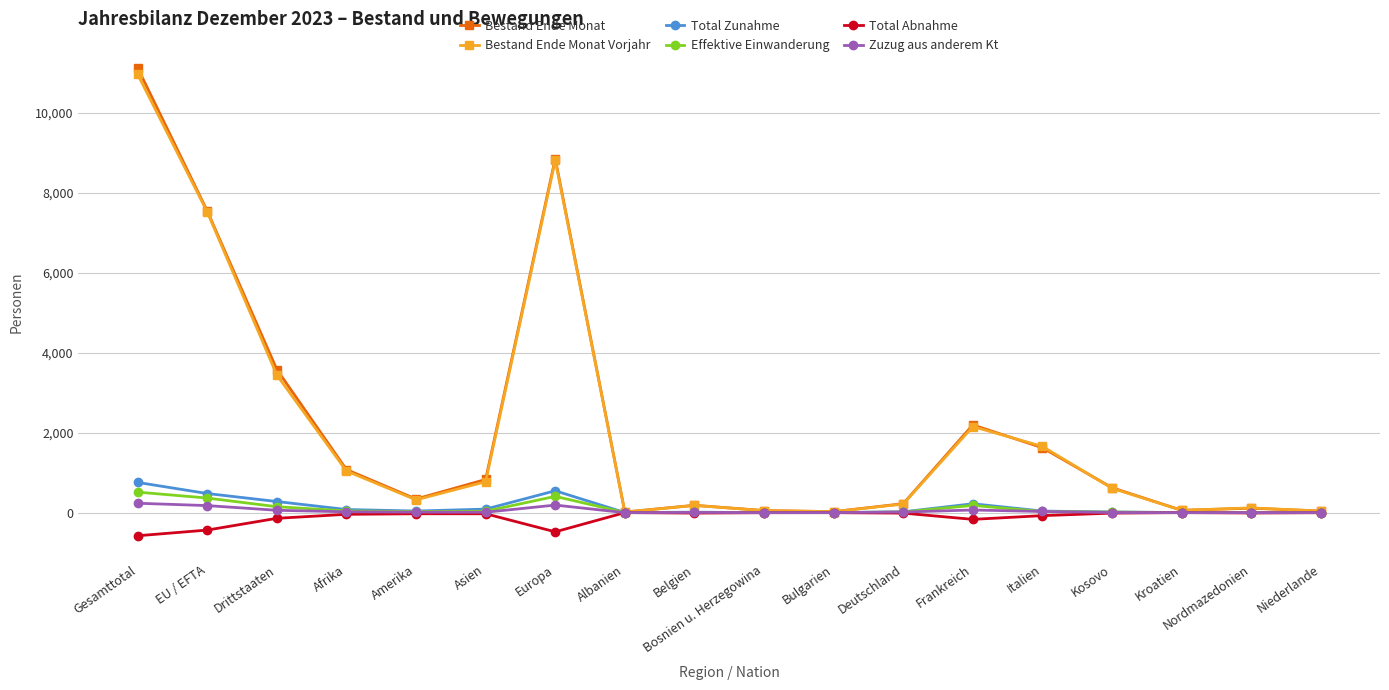

Which series has the widest spread of values?

Bestand Ende Monat